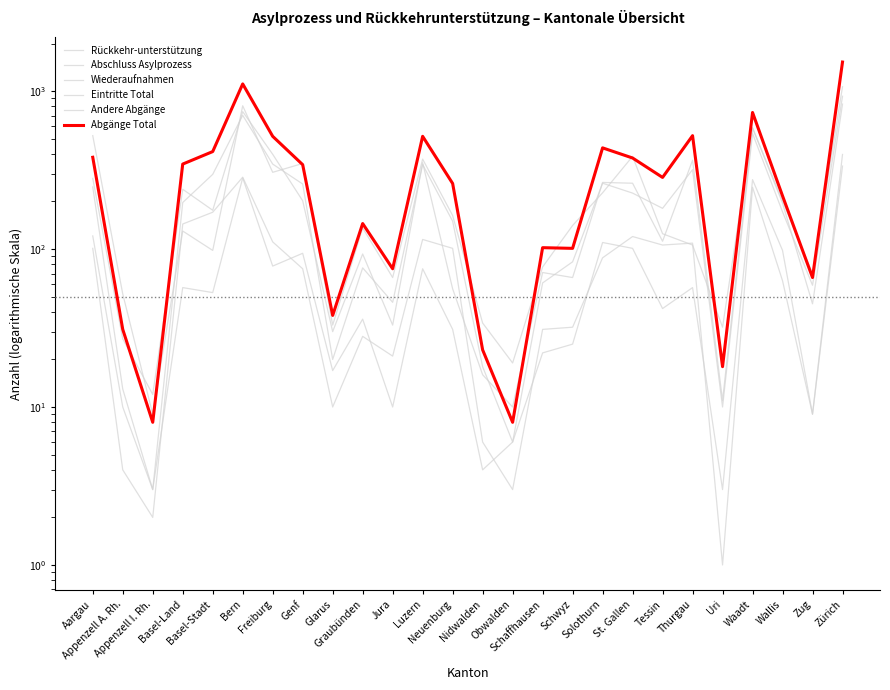

What is the difference between the Andere Abgänge values at Neuenburg and Zug?

92